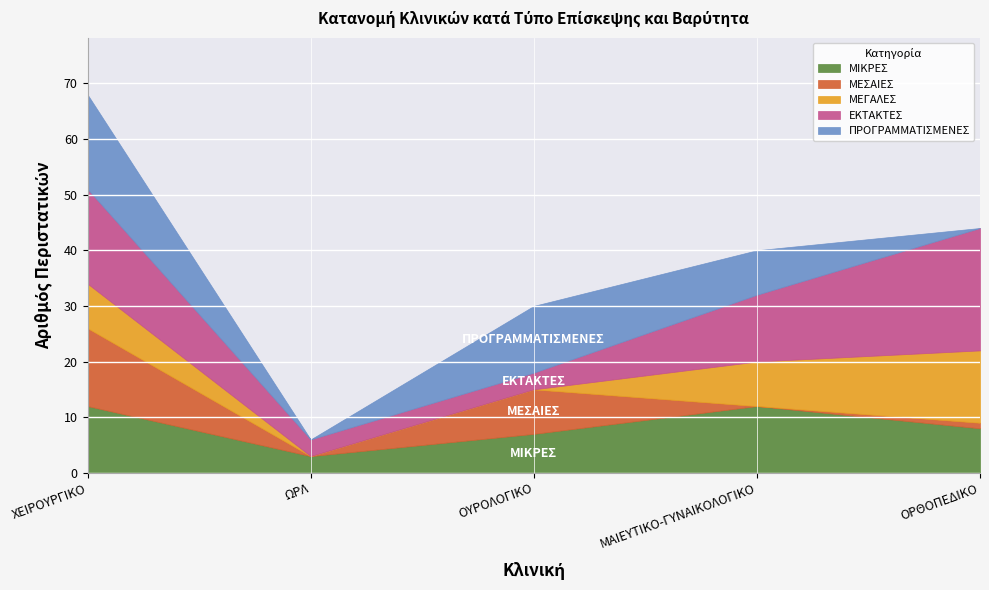

At which category is the sum across all series the highest?

ΧΕΙΡΟΥΡΓΙΚΟ